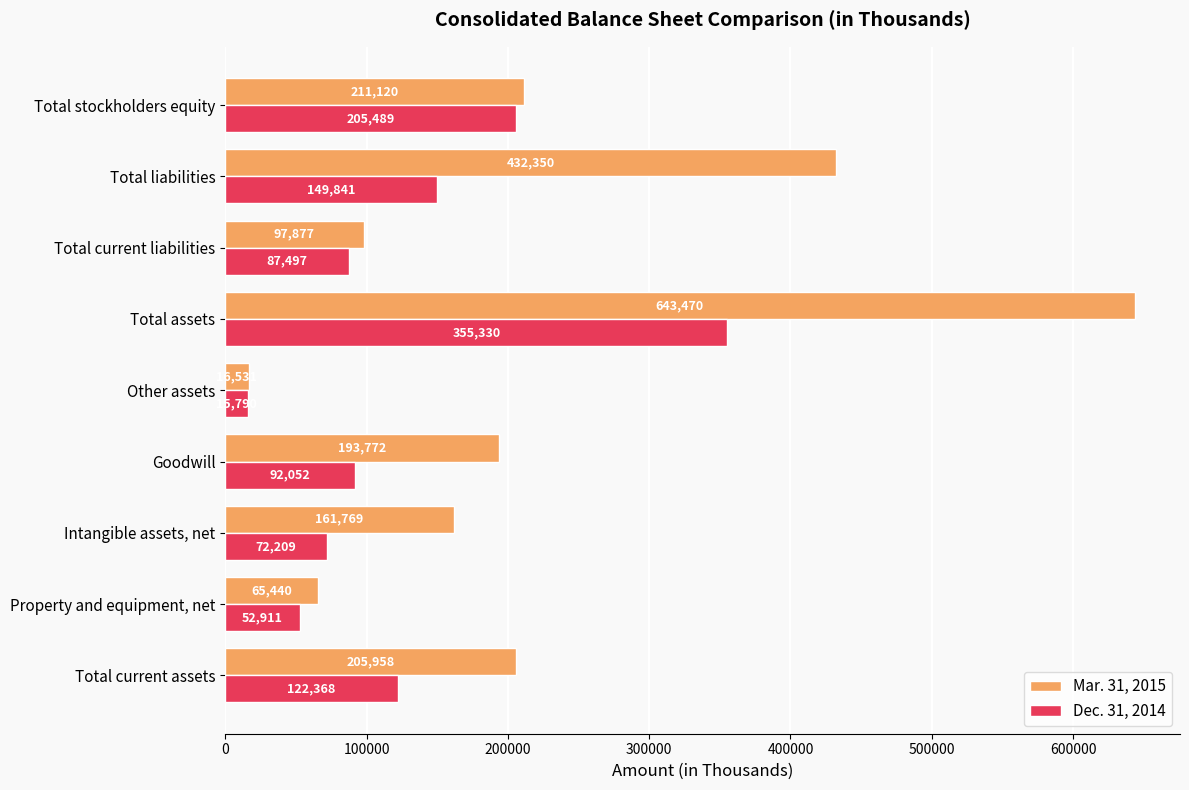

At which category does the chart reach its peak across all series?

Total assets